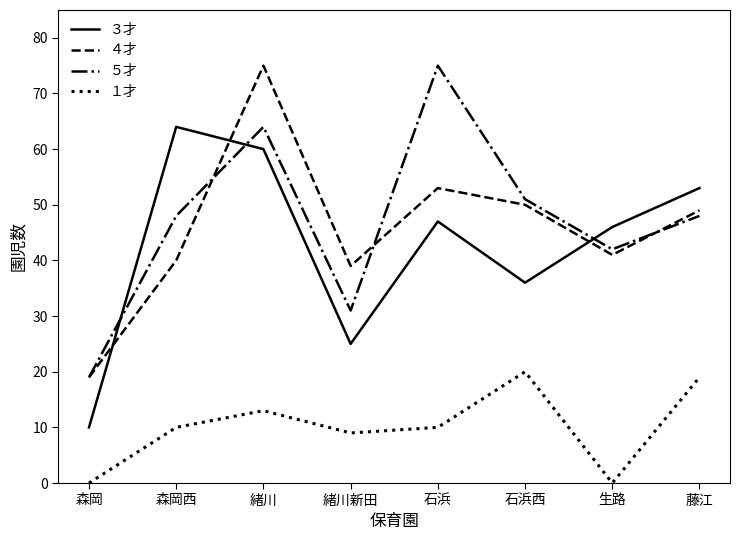

What is the greatest value displayed?

75